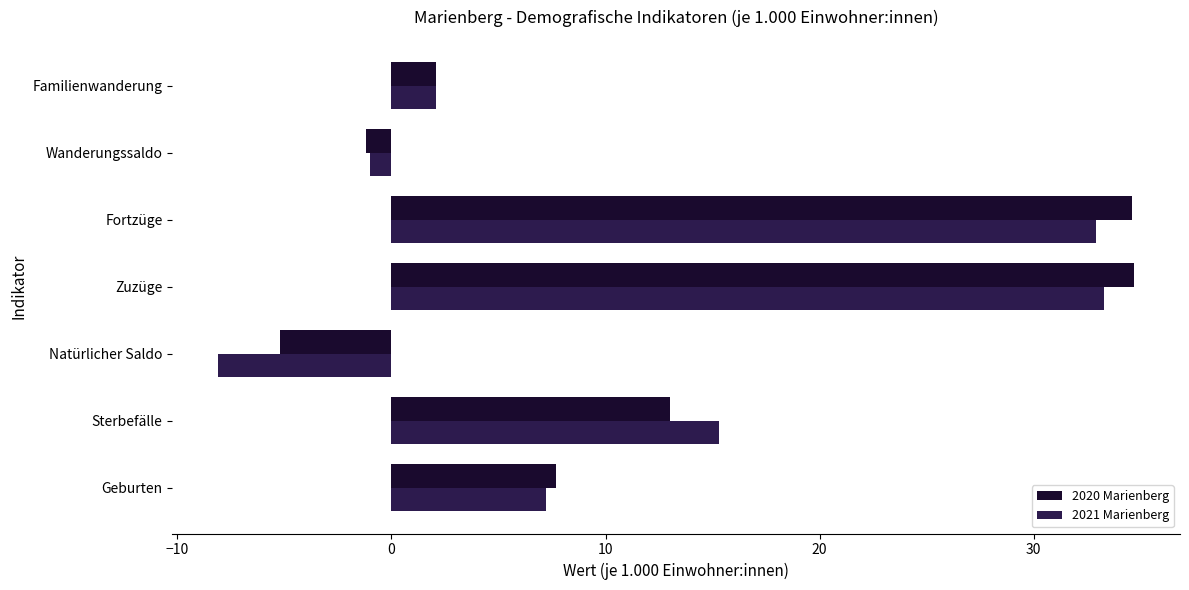

Where is 2021 Marienberg nearest to the value 12?

Sterbefälle